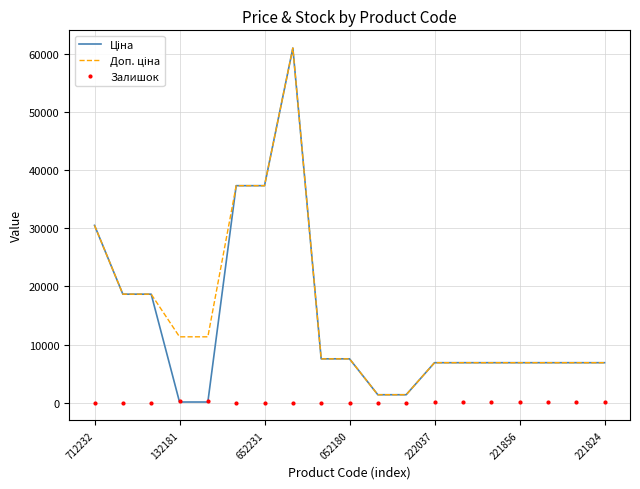

What is the greatest value displayed?

61024.7